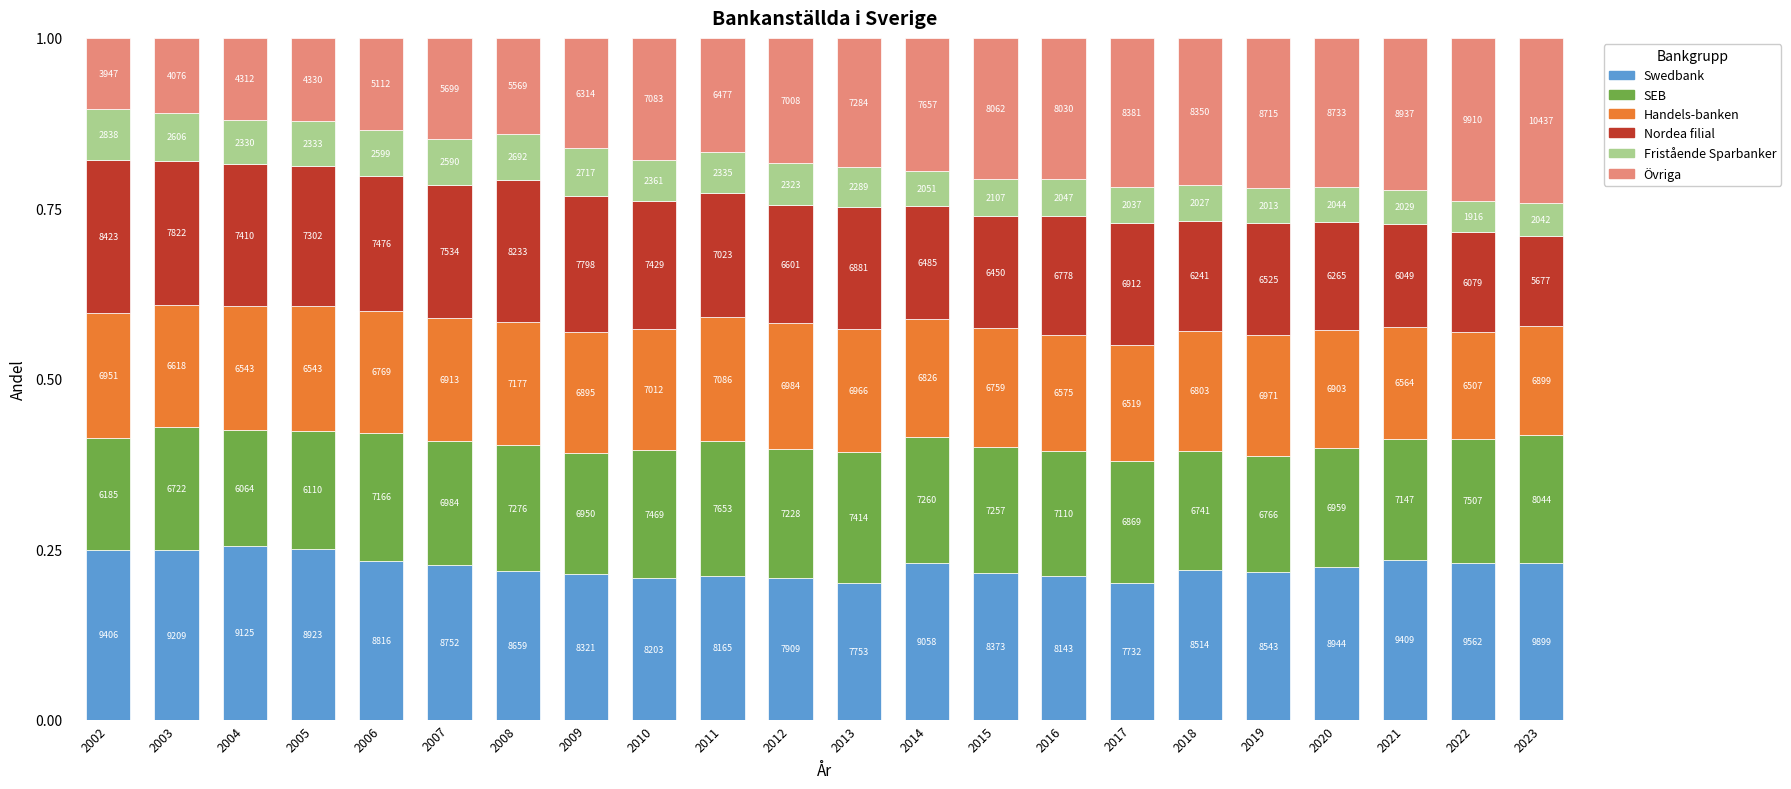

True or false: Fristående Sparbanker has a value of 0.0 at 2004.

False